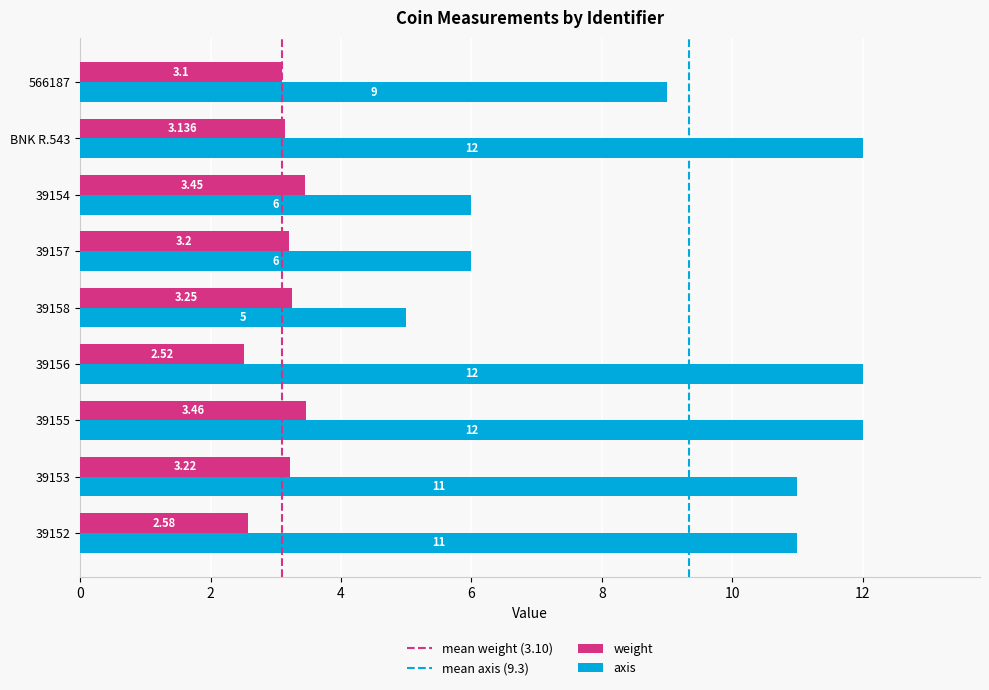

Read the weight value at 39157.

3.2